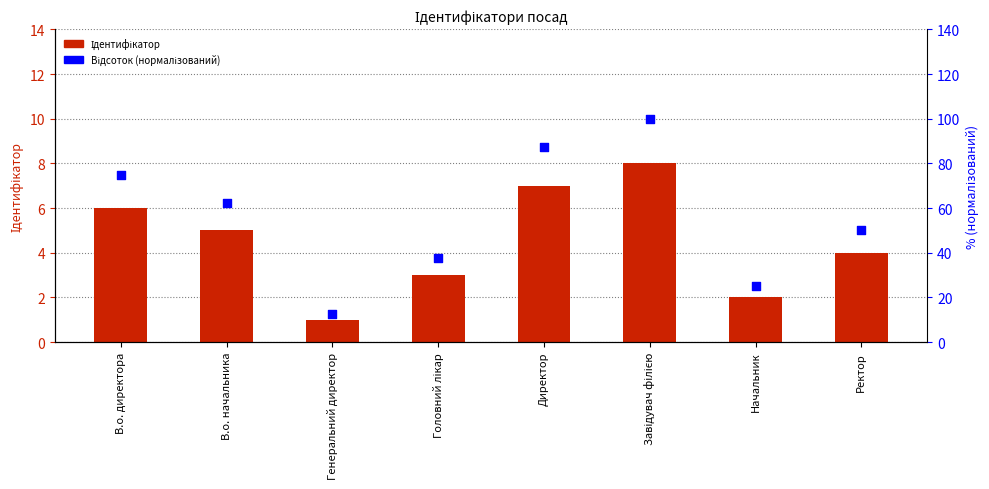

At which category is the sum across all series the highest?

Завідувач філією